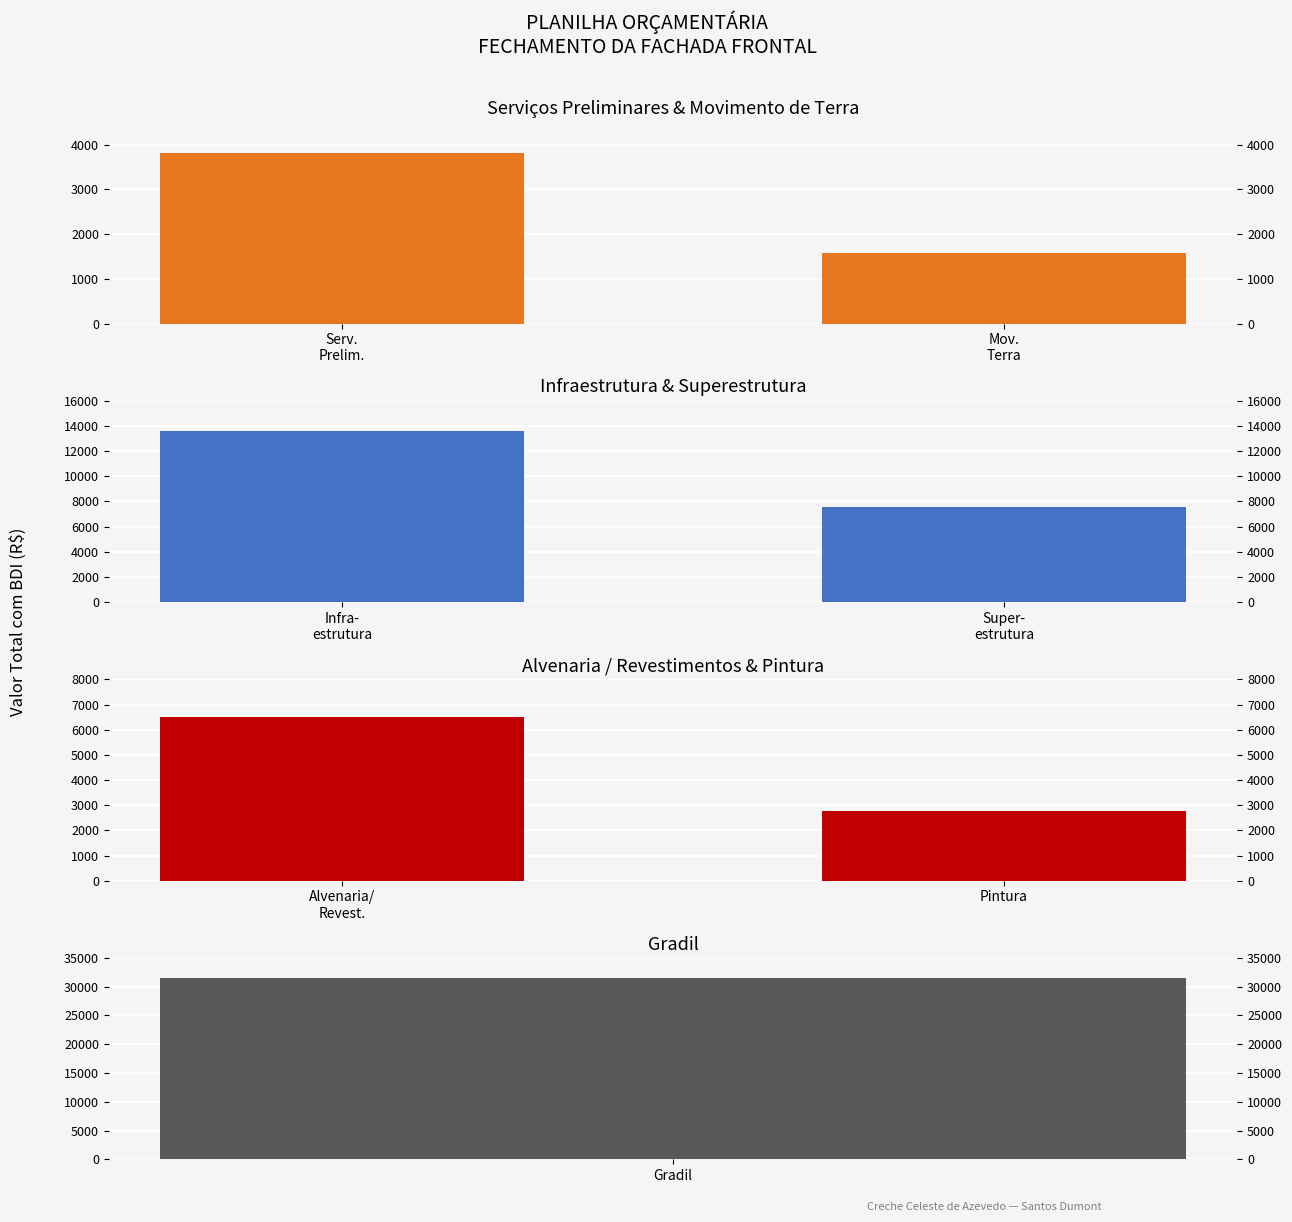

How many groups of bars are there?

2